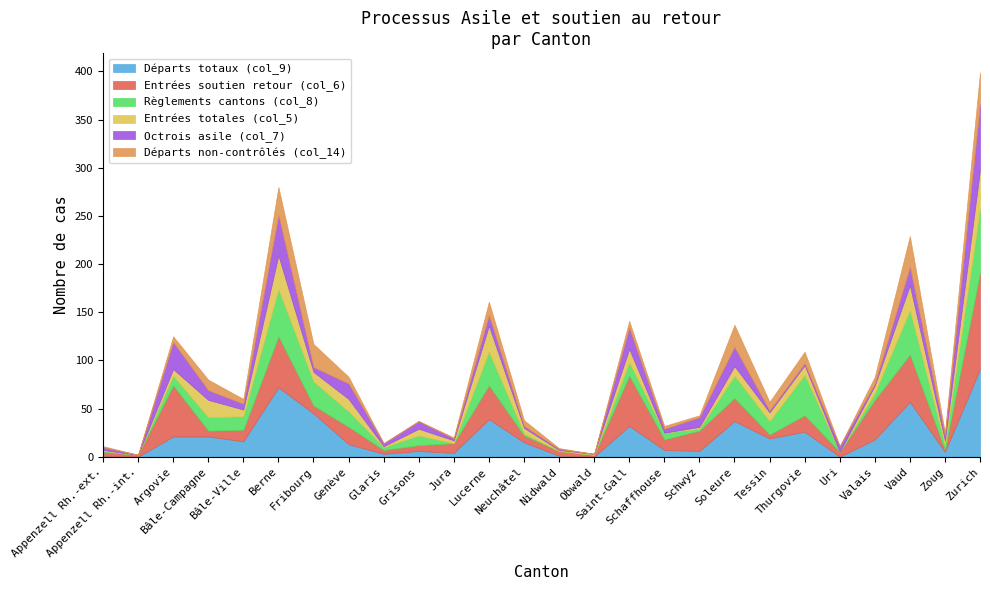

How many data points in Entrées totales (col_5) are above 7?

12